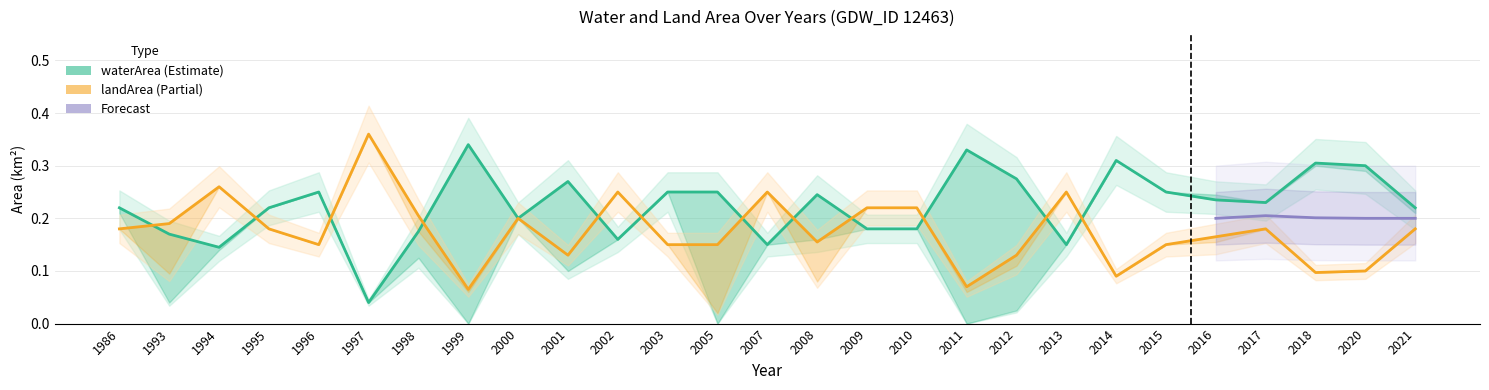

Reading left to right, list all the values displayed in this chart.

waterArea: 0.2	0.2	0.1	0.2	0.2	0.0	0.2	0.3	0.2	0.3	0.2	0.2	0.2	0.1	0.2	0.2	0.2	0.3	0.3	0.1	0.3	0.2	0.2	0.2	0.3	0.3	0.2
landArea: 0.2	0.2	0.3	0.2	0.1	0.4	0.2	0.1	0.2	0.1	0.2	0.1	0.1	0.2	0.2	0.2	0.2	0.1	0.1	0.2	0.1	0.1	0.2	0.2	0.1	0.1	0.2